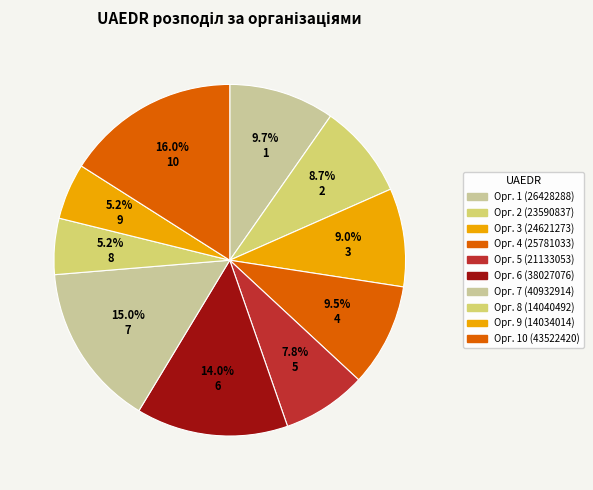

Combined, do 1 and 2 account for over 50%?

No